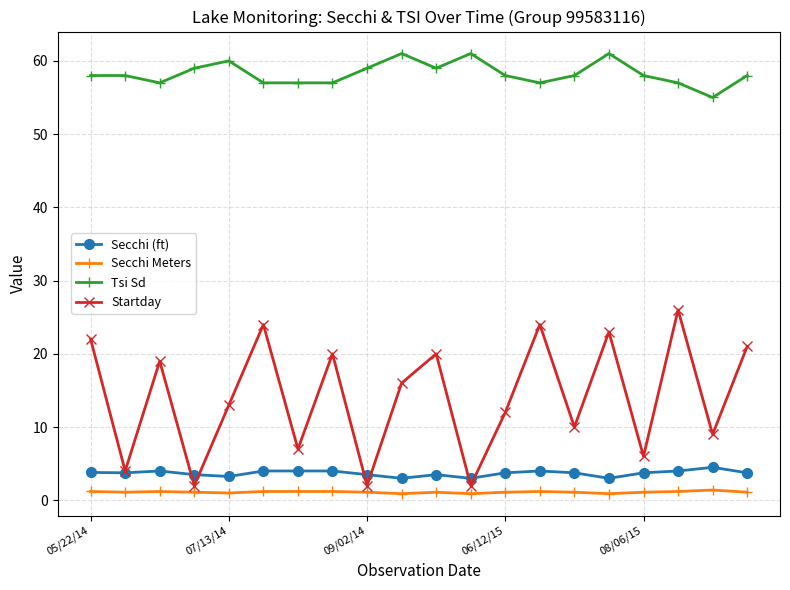

At how many categories does at least one series exceed 33?

20